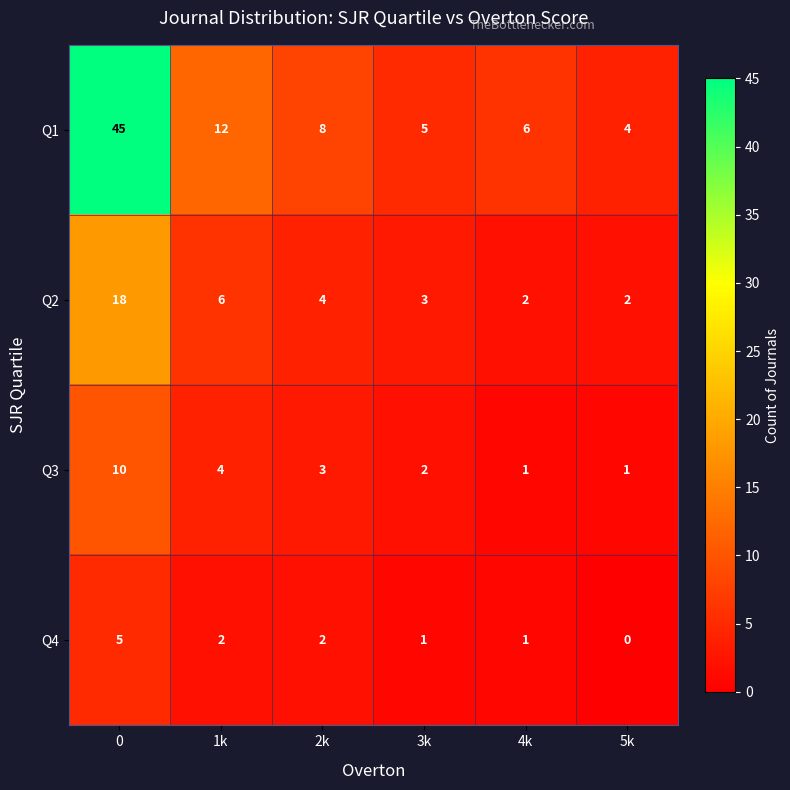

At 0, list the series in order from largest to smallest.

Q1, Q2, Q3, Q4